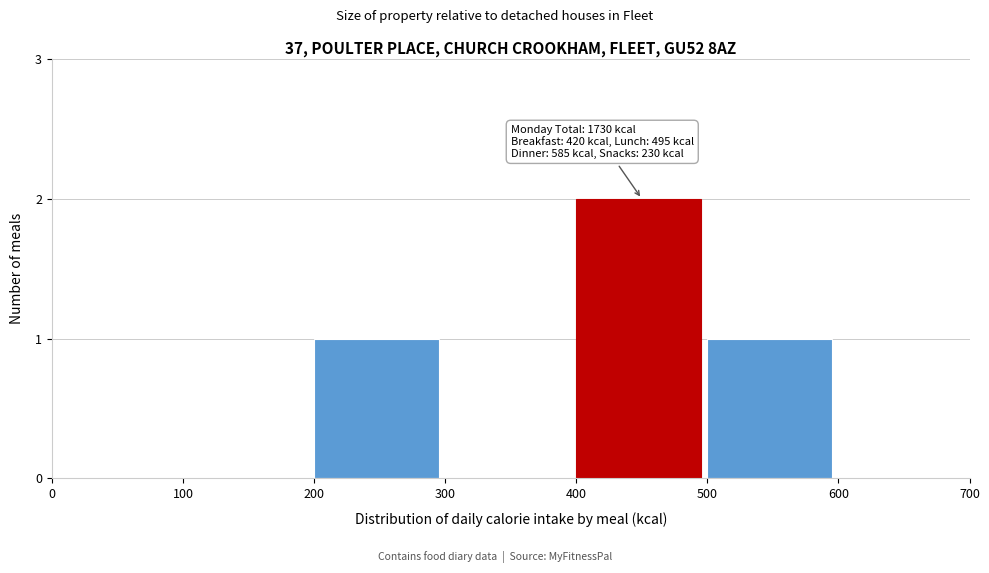

Reading left to right, what are all the values shown in this chart?

0=0	100=0	200=1	300=0	400=2	500=1	600=0